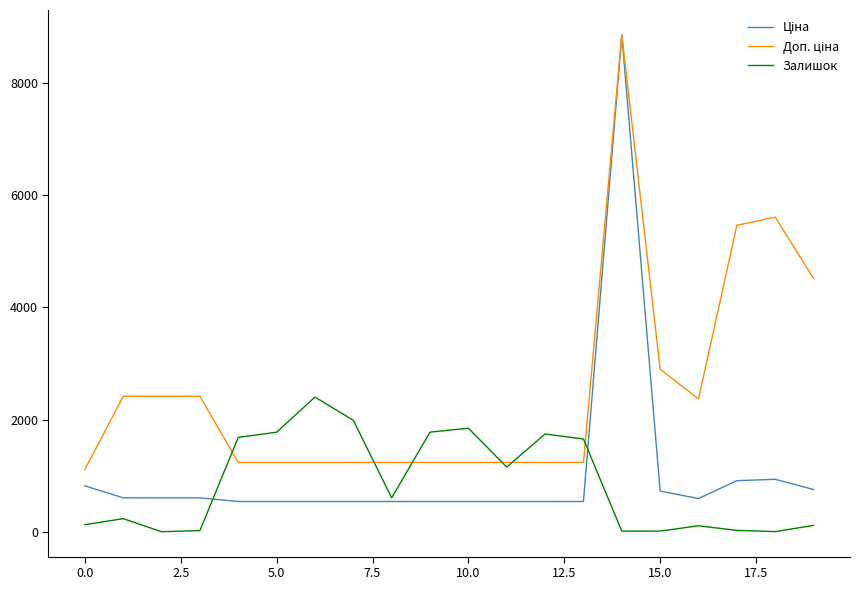

What is the highest value of the Залишок series?

2400.0